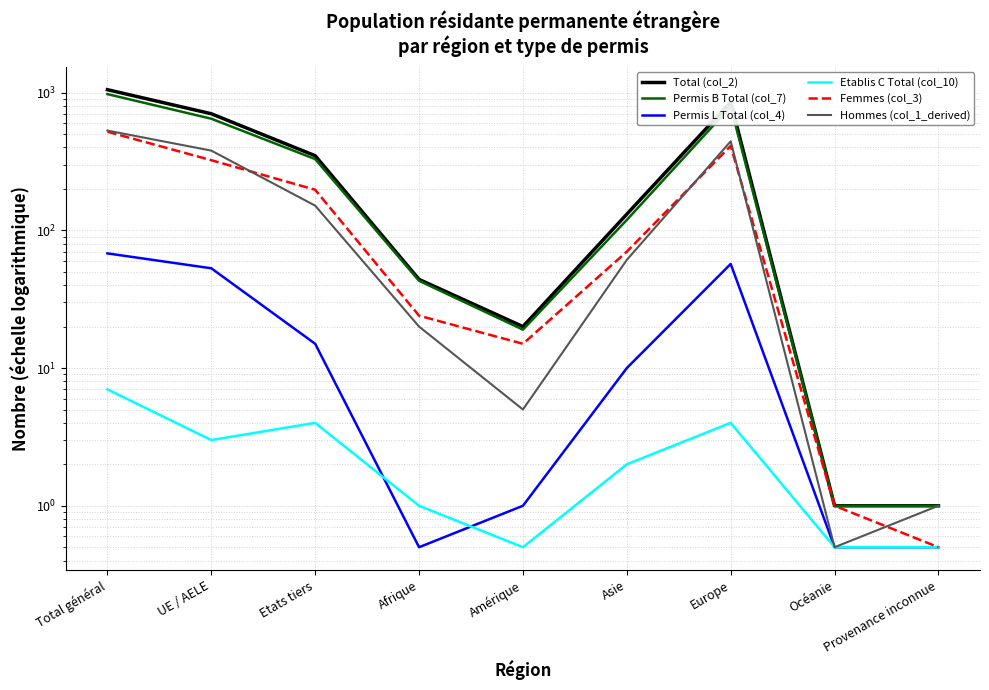

Rank the categories by Hommes (col_1_derived) value from highest to lowest.

Total général, Europe, UE / AELE, Etats tiers, Asie, Afrique, Amérique, Provenance inconnue, Océanie